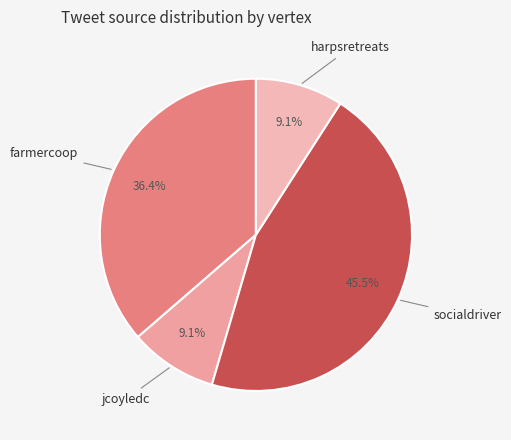

Count the number of slices in the pie.

4